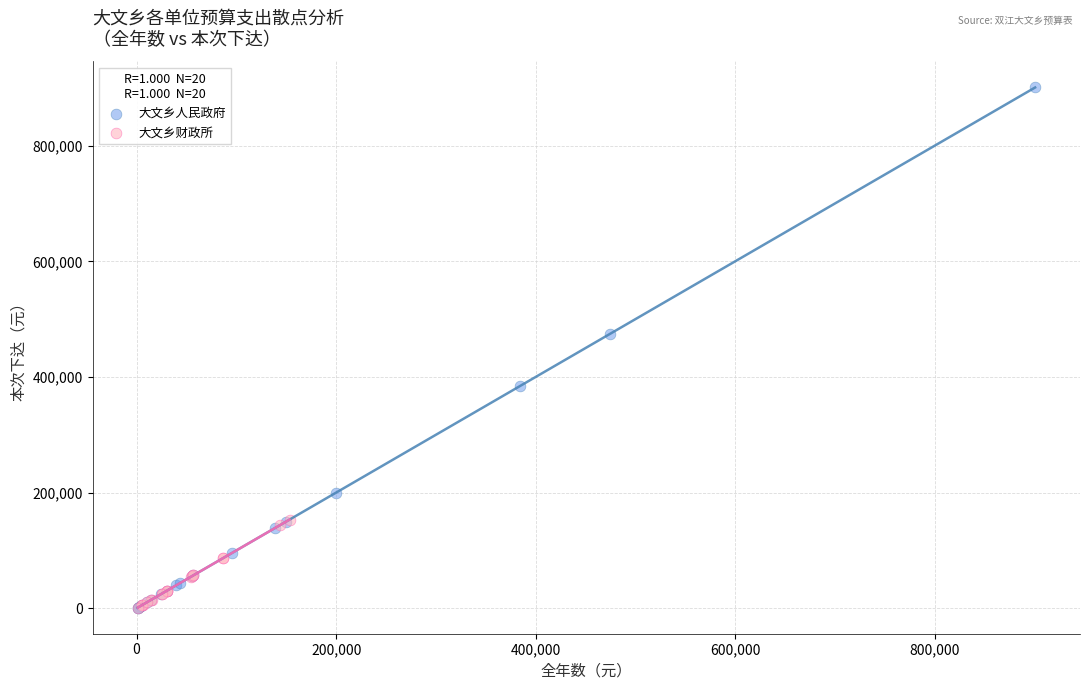

Which series has the largest Y range (max minus min)?

大文乡人民政府